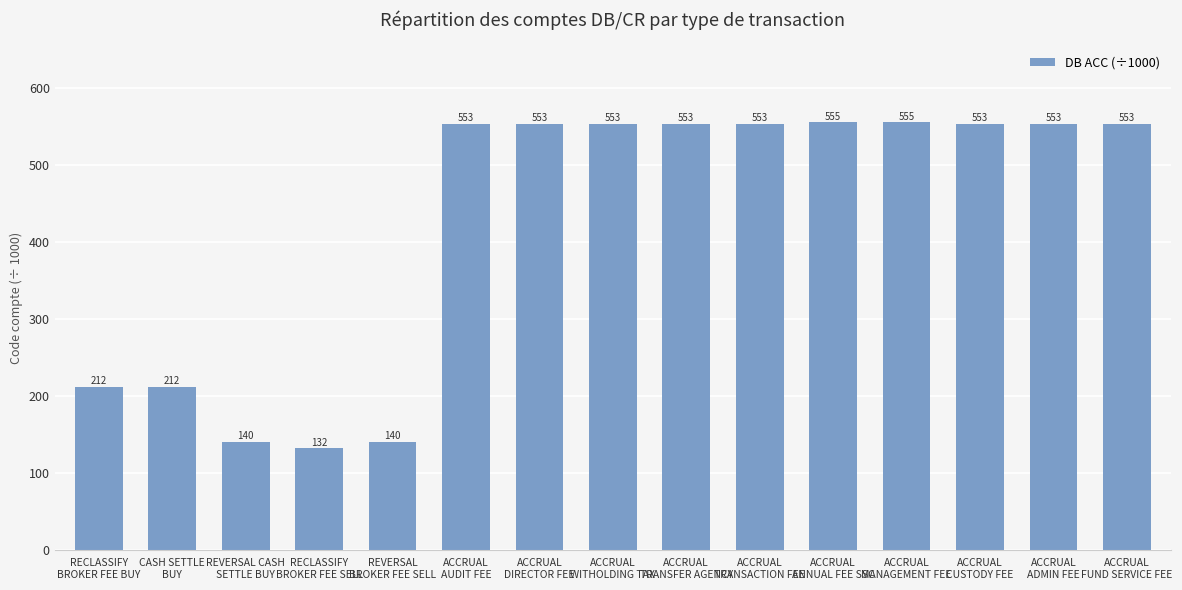

What is the change in value from RECLASSIFY
BROKER FEE BUY to ACCRUAL
AUDIT FEE?

+341.0